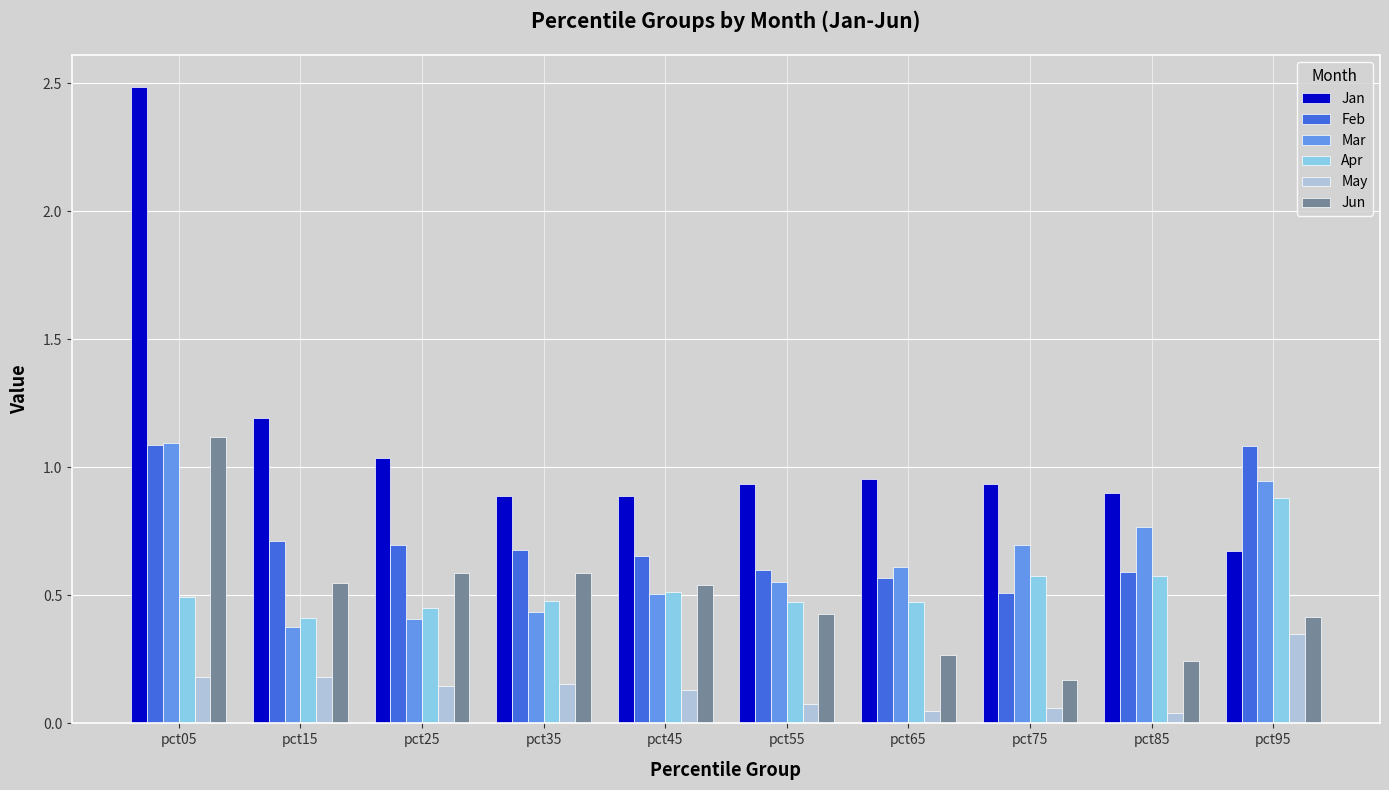

Which series has the largest range (max minus min)?

Jan